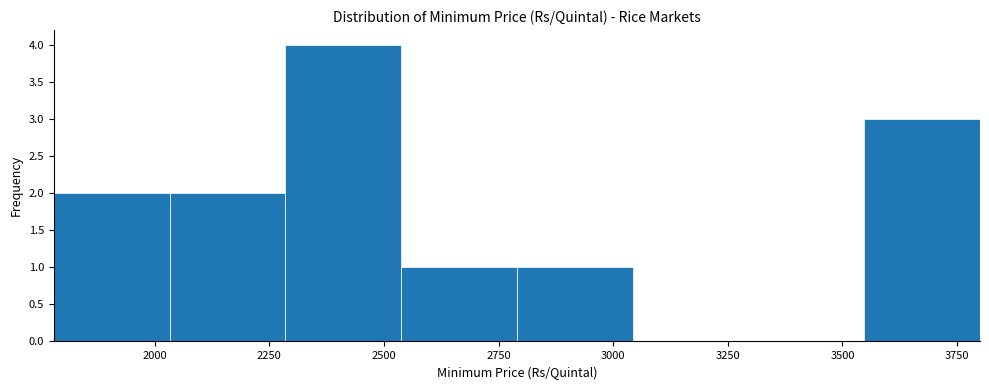

Reading left to right, list every bar in this chart as the range it spans on the x-axis followed by its height. Neither the bar edges nor the heights are printed on the chart, so give them approximately, as read against the axes.

1800 to 2050: 2
2050 to 2300: 2
2300 to 2550: 4
2550 to 2800: 1
2800 to 3050: 1
3050 to 3300: 0
3300 to 3550: 0
3550 to 3800: 3